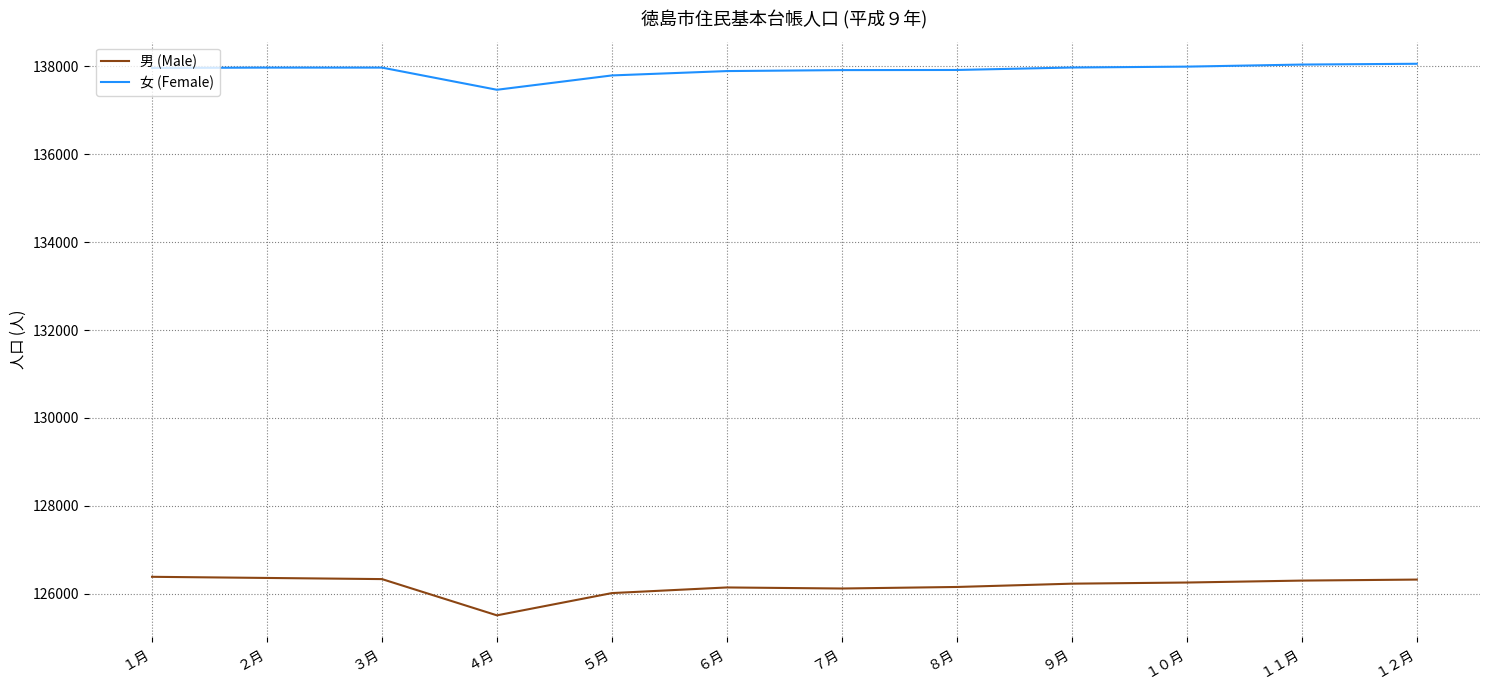

What is the sum of all 女 (Female) values?

1654880